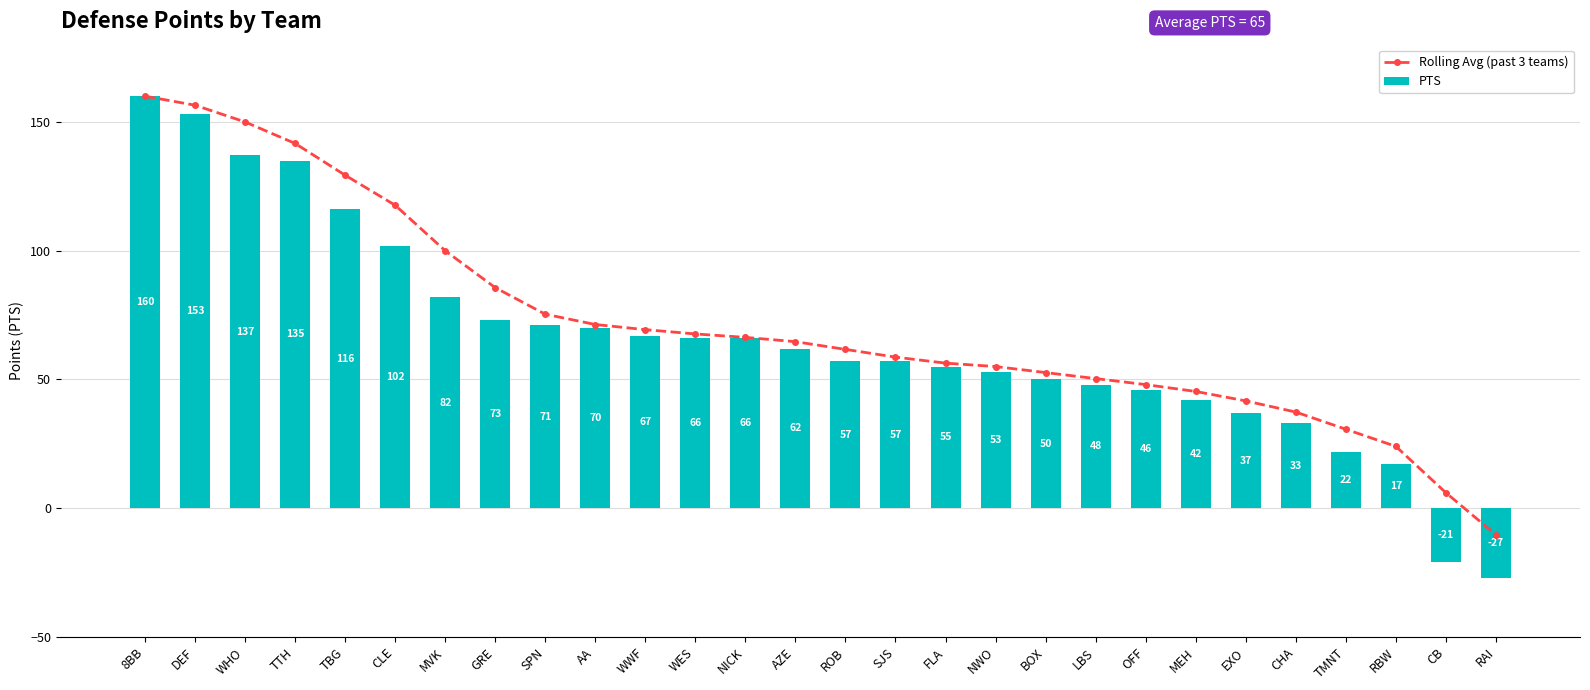

True or false: Rolling Avg (past 3 teams) has a value of 37.3 at CHA.

True